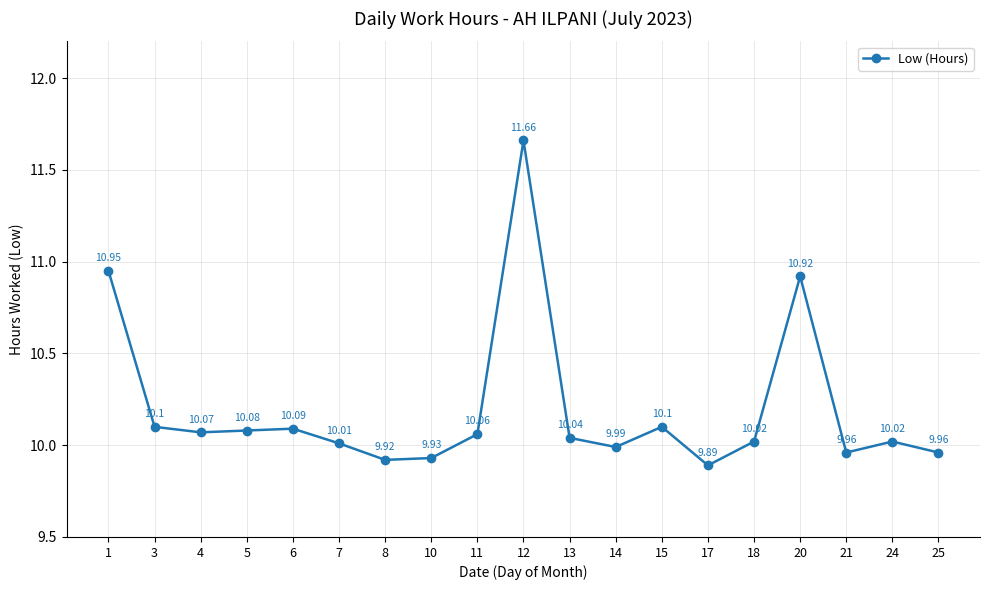

Does the chart have visible grid lines?

Yes